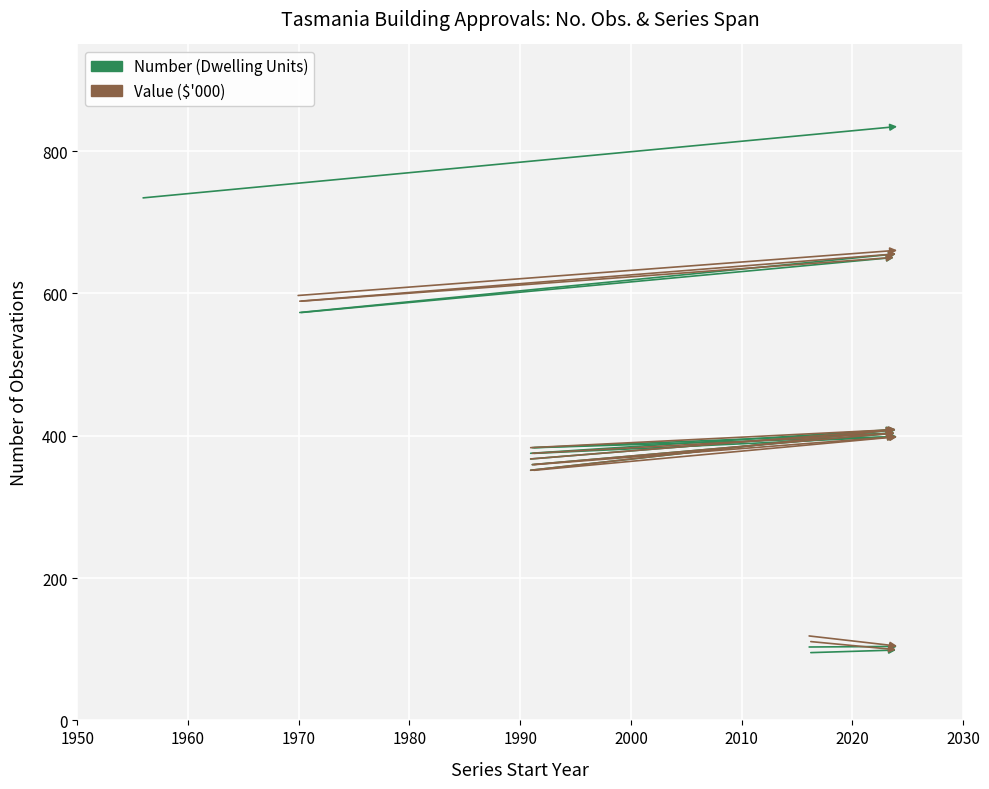

What is the label of the 24th point from the left?

A420335T